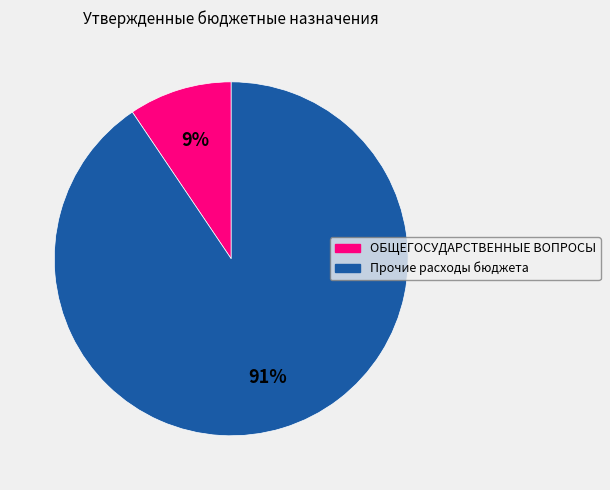

Count the number of slices in the pie.

2